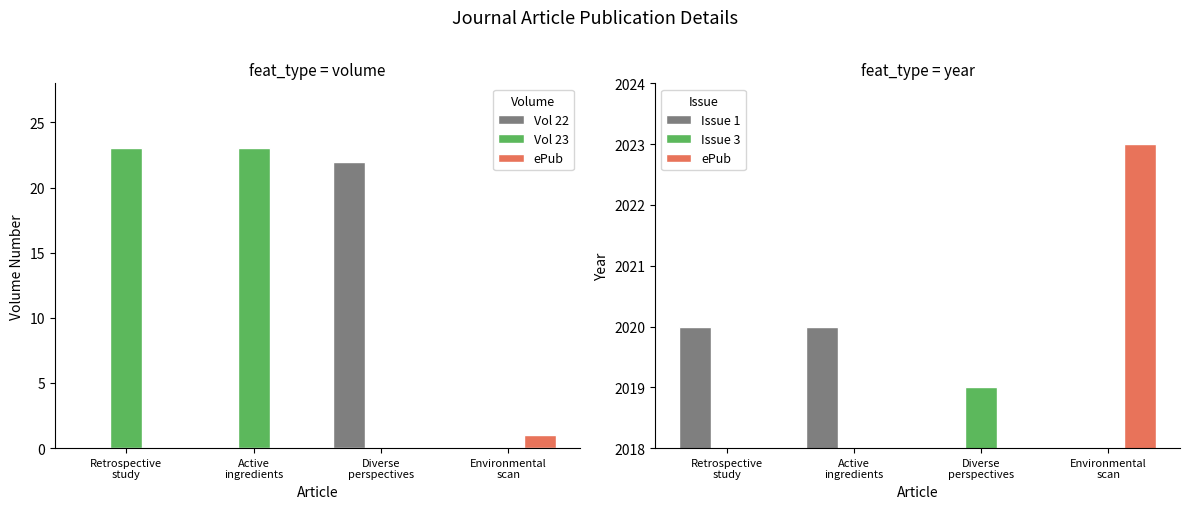

Which category has the highest value across all series?

Environmental
scan